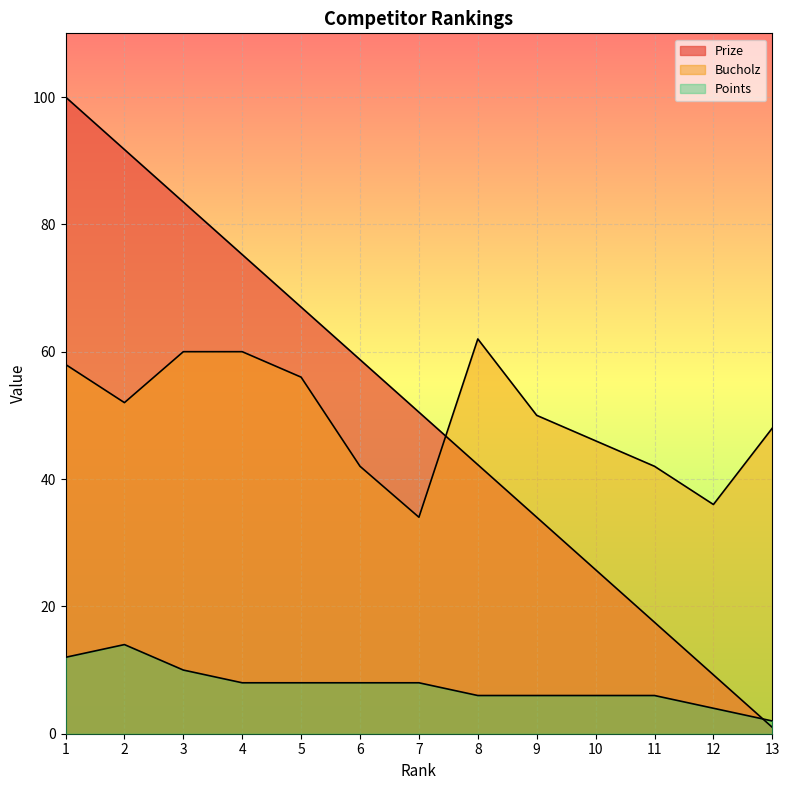

What is the value of the Points point at the 12th from the left?

4.0